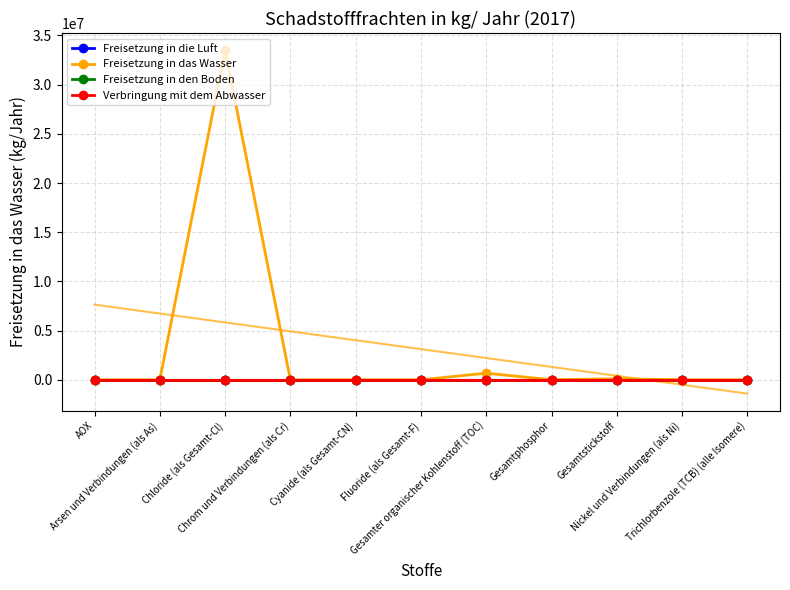

True or false: Freisetzung in das Wasser and Verbringung mit dem Abwasser cross at least once.

False